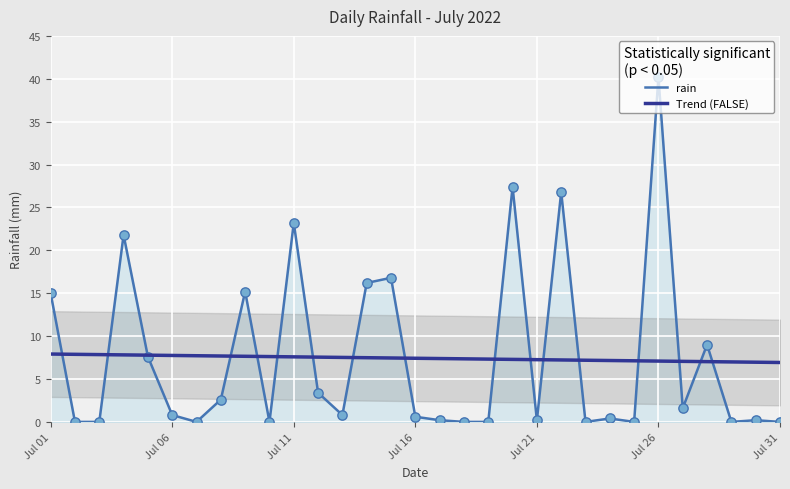

At which label does rain reach its peak?

Jul 26